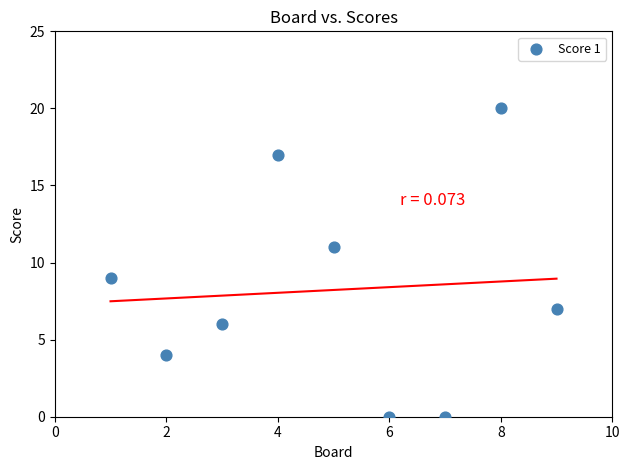

What is the range of X values (max minus min)?

8